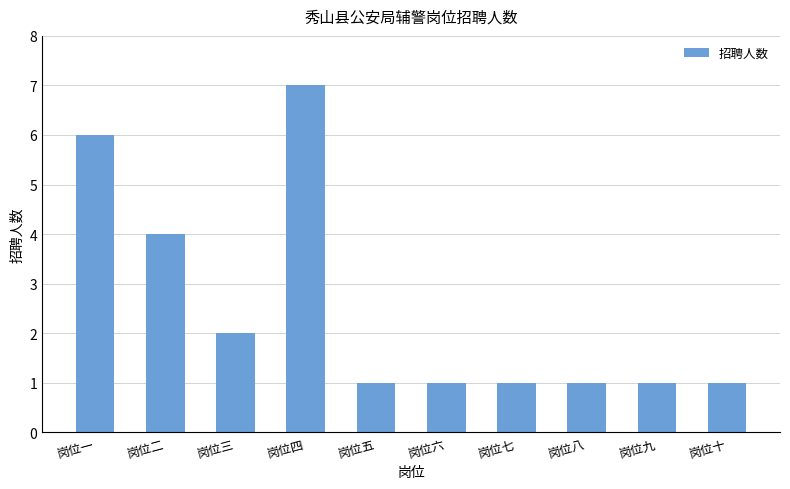

What is the difference between the maximum and second lowest values?

6